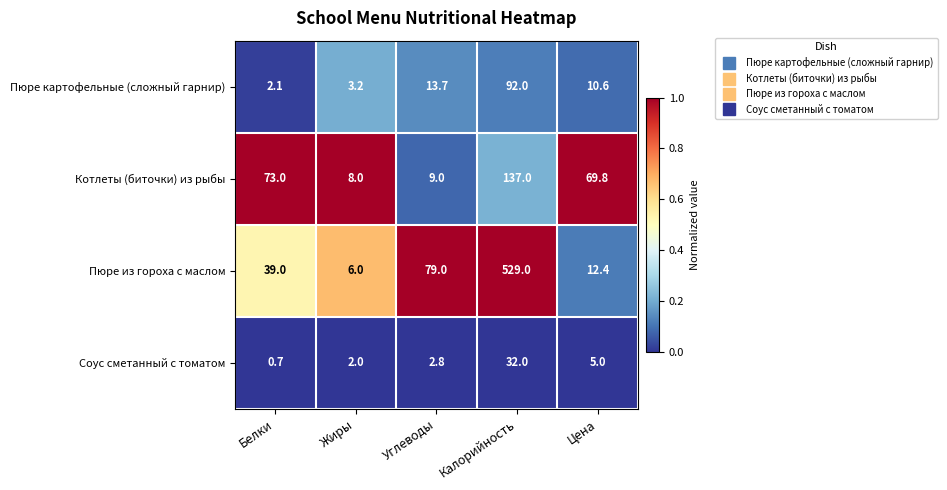

Reading left to right, transcribe all the data shown in this chart.

Пюре картофельные (сложный гарнир): Белки=2.1	Жиры=3.2	Углеводы=13.7	Калорийность=92.0	Цена=10.6
Котлеты (биточки) из рыбы: Белки=73.0	Жиры=8.0	Углеводы=9.0	Калорийность=137.0	Цена=69.8
Пюре из гороха с маслом: Белки=39.0	Жиры=6.0	Углеводы=79.0	Калорийность=529.0	Цена=12.4
Соус сметанный с томатом: Белки=0.7	Жиры=2.0	Углеводы=2.8	Калорийность=32.0	Цена=5.0